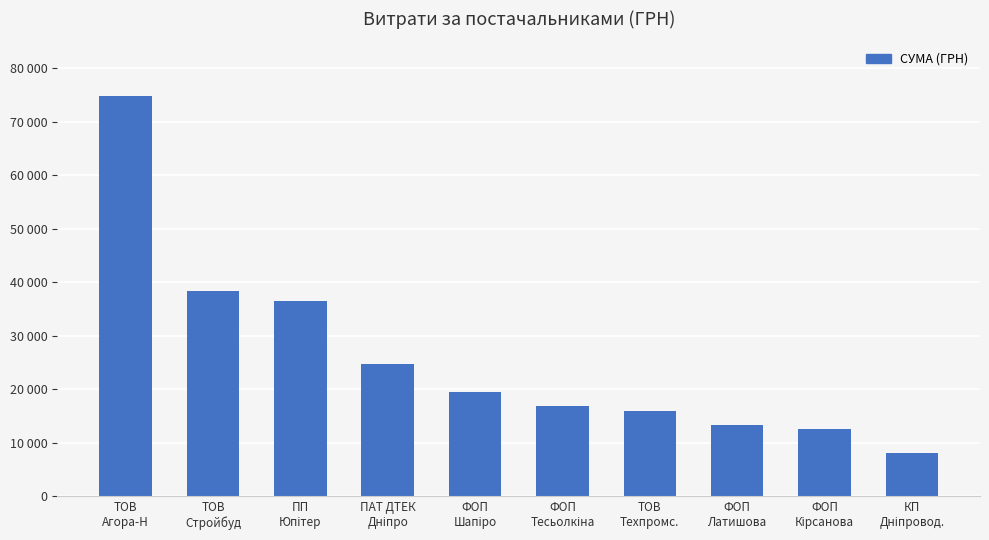

Reading left to right, what are all the values shown in this chart?

74813.2	38323.2	36490.0	24737.1	19455.1	16853.4	15984.0	13320.0	12590.0	8094.8